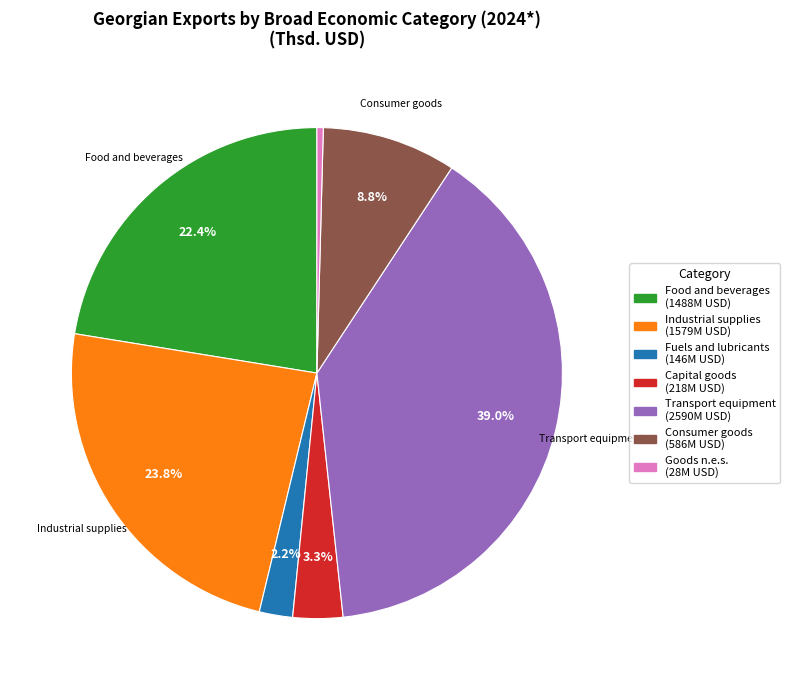

Is there a majority slice in this chart?

No